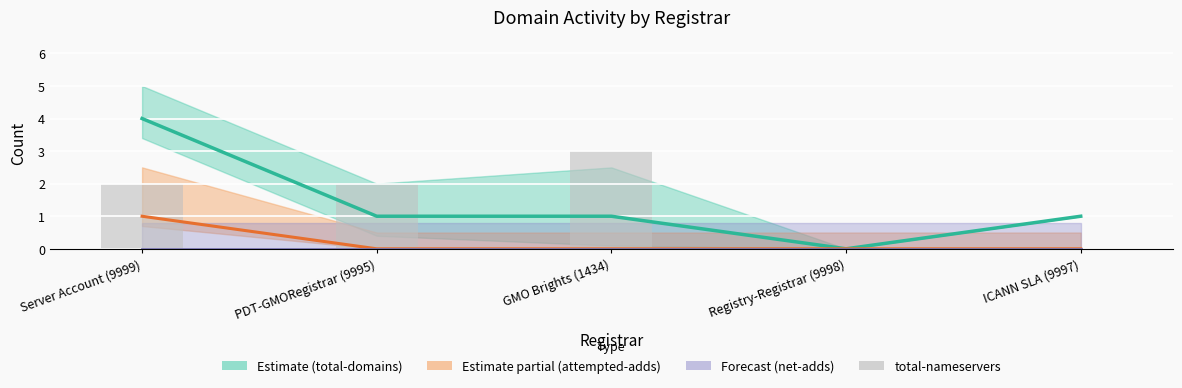

At which label is total-nameservers closest to 1?

Server Account (9999)